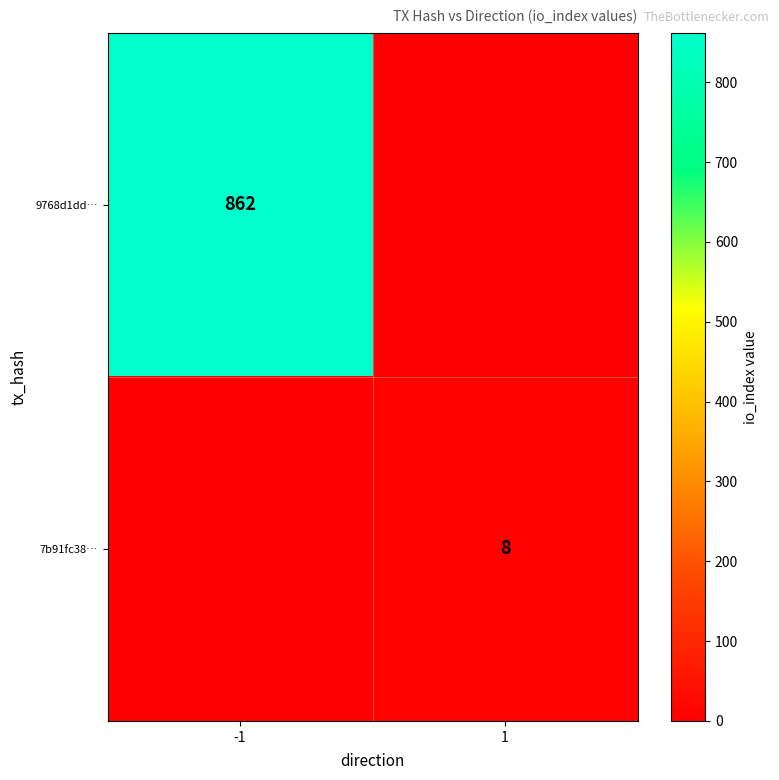

The value of 9768d1dd… at -1 is 862. True or false?

True